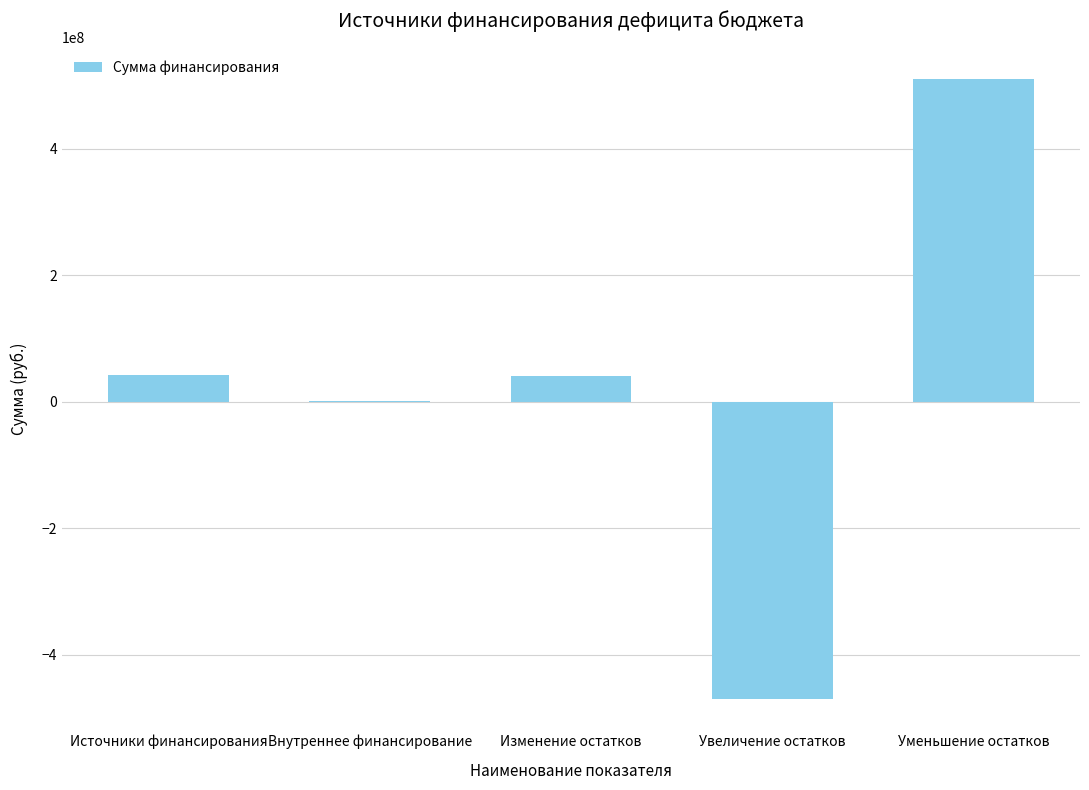

What is the difference between the values at Уменьшение остатков and Увеличение остатков?

980871207.2